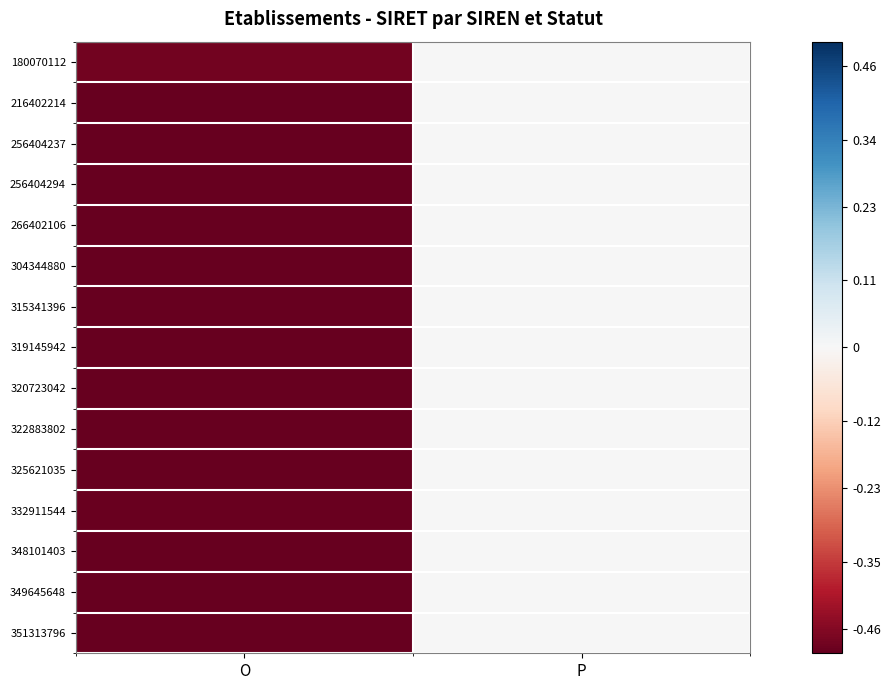

Which series has the largest range (max minus min)?

315341396